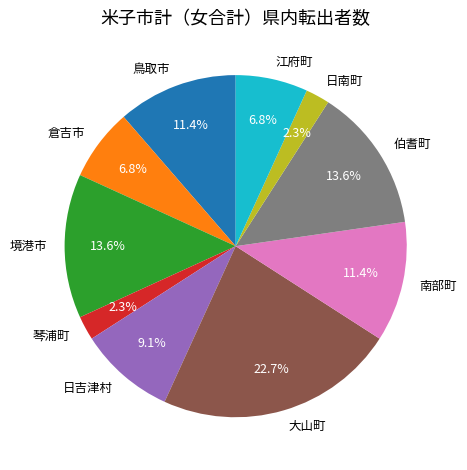

Does 琴浦町 account for over 50% of the chart?

No